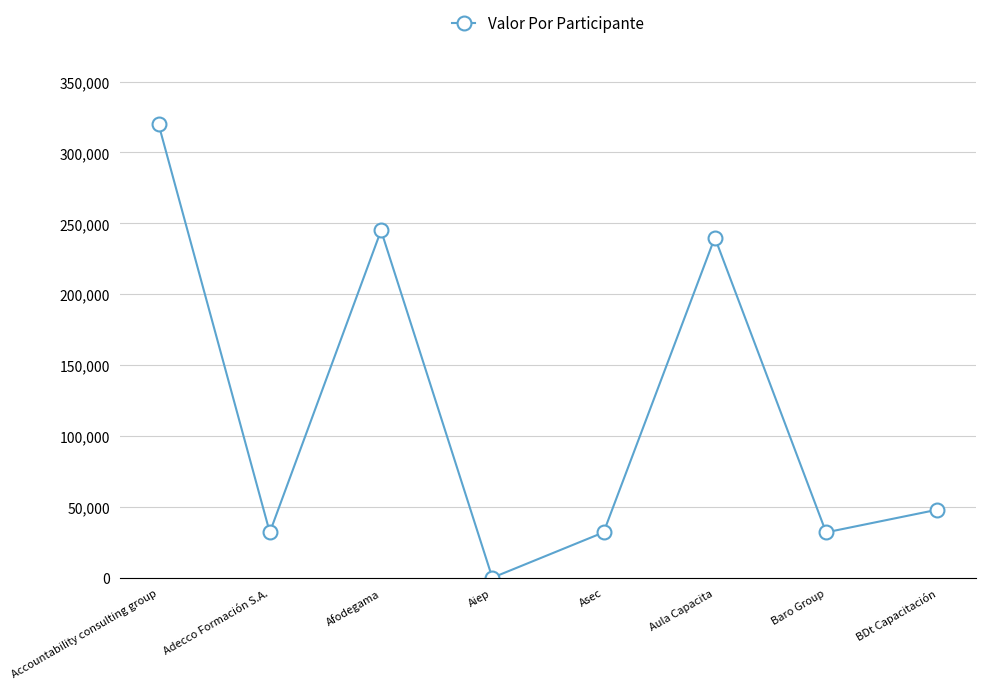

Reading left to right, list all the values displayed in this chart.

320000	32000	245000	0	32000	240000	32000	48000